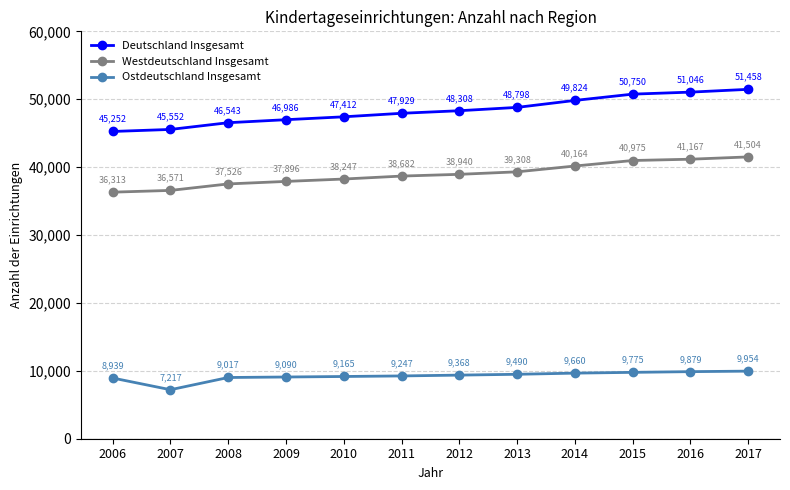

How many lines are shown in the chart?

3